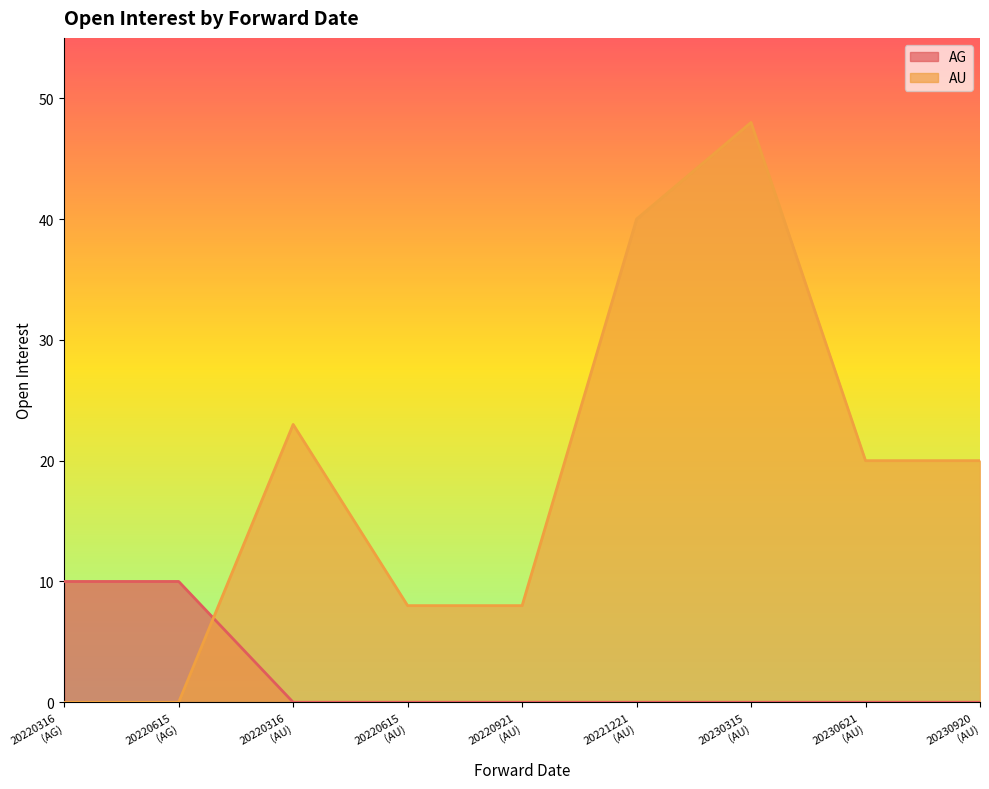

Which series has the largest range (max minus min)?

AU